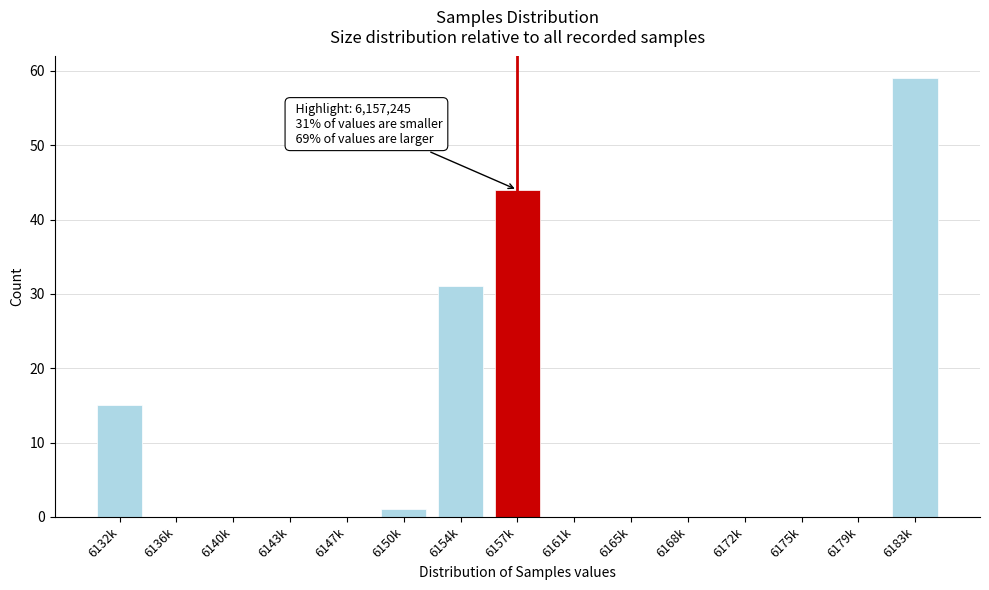

Reading left to right, what are all the values shown in this chart?

6132k=15	6136k=0	6140k=0	6143k=0	6147k=0	6150k=1	6154k=31	6157k=44	6161k=0	6165k=0	6168k=0	6172k=0	6175k=0	6179k=0	6183k=59